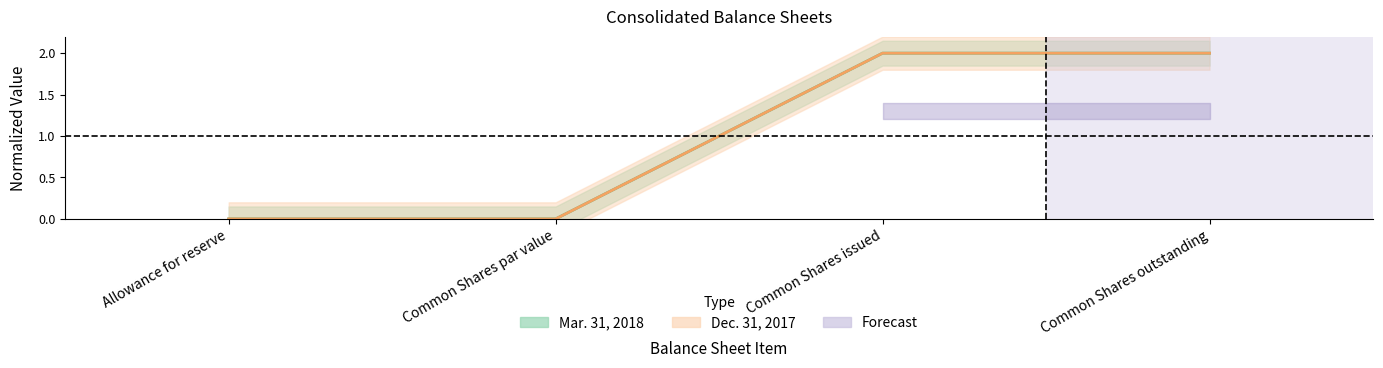

Rank the categories by Dec. 31, 2017 value from lowest to highest.

Common Shares par value, Allowance for reserve, Common Shares issued, Common Shares outstanding